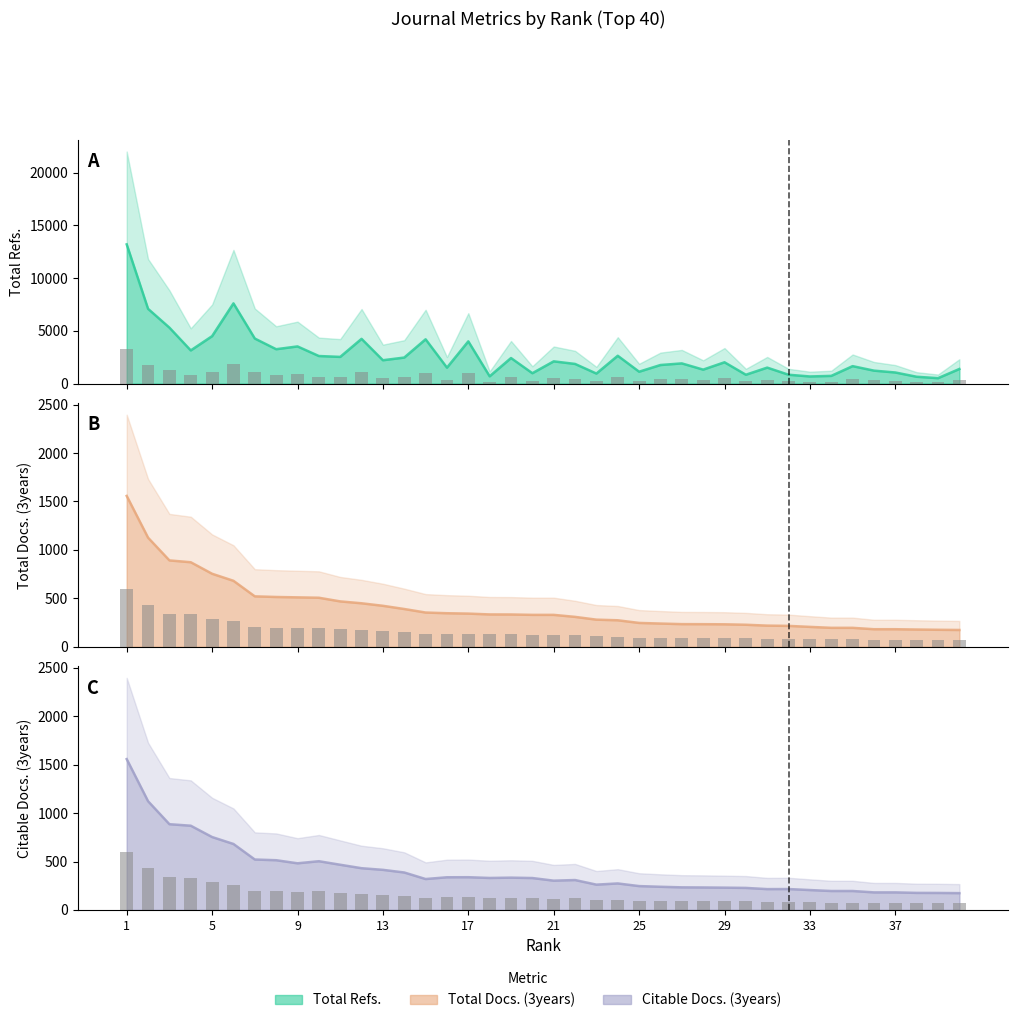

At which label does Total Docs. (3years) first exceed 329?

1